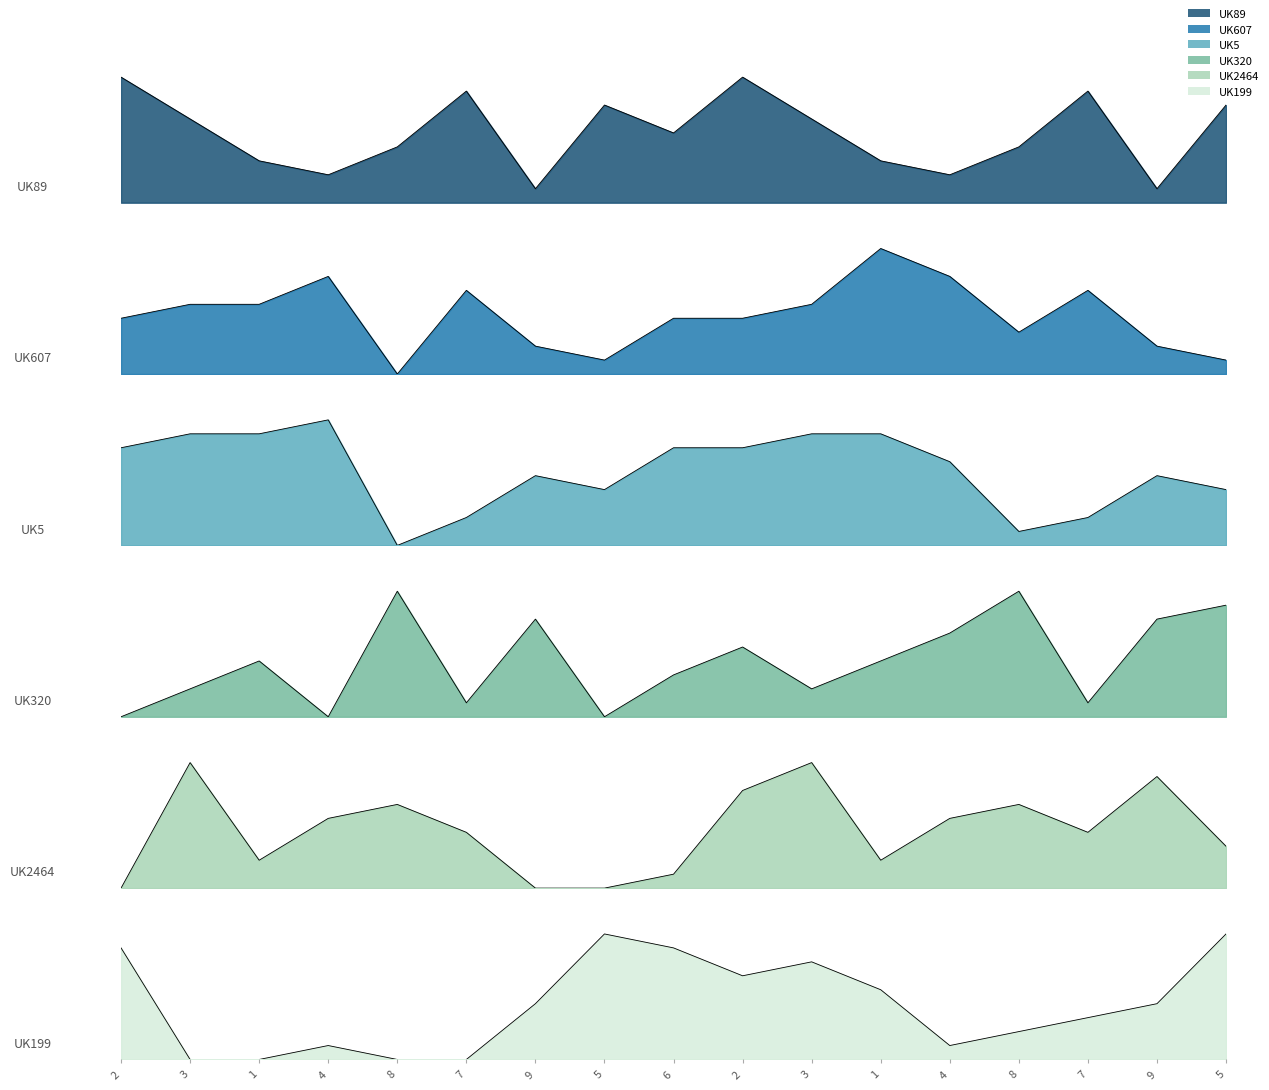

At which label does col_3 first exceed 4?

3